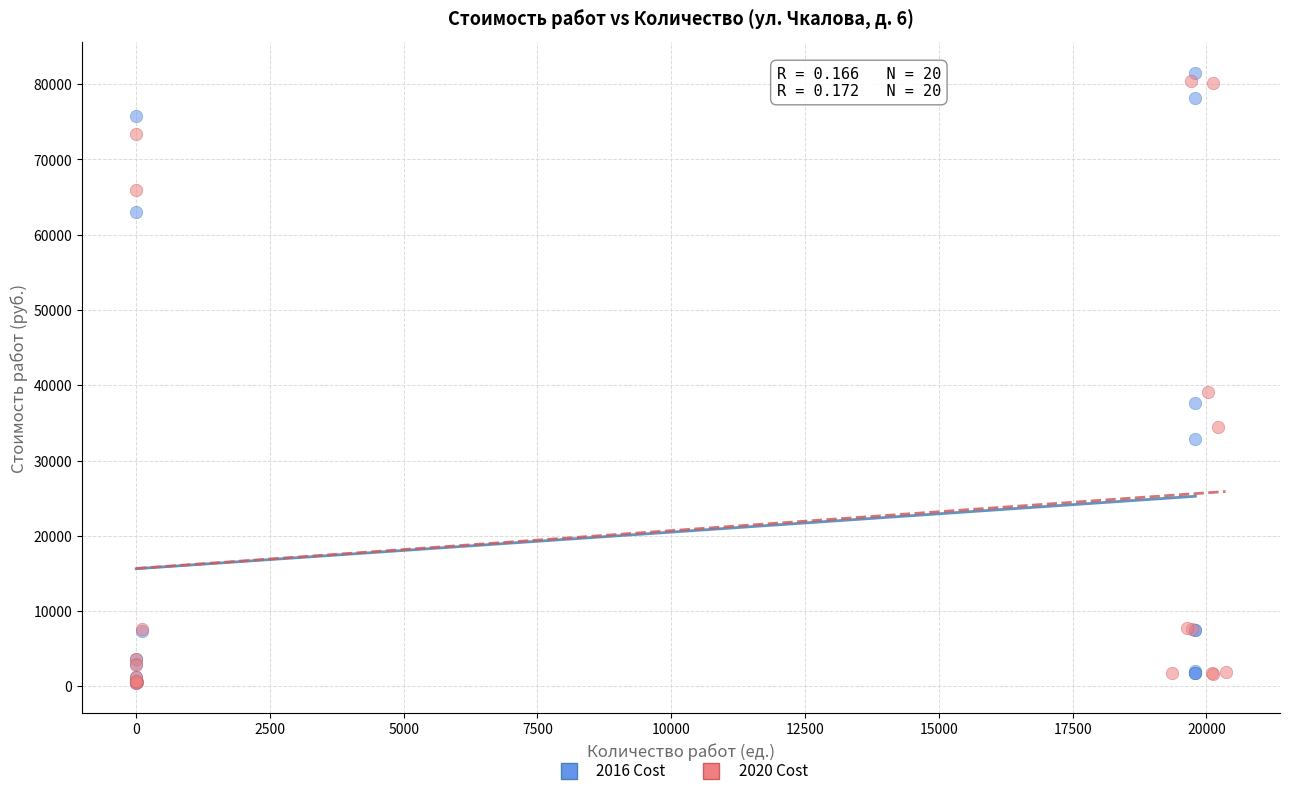

Which series contains the highest Y value?

2016 Cost